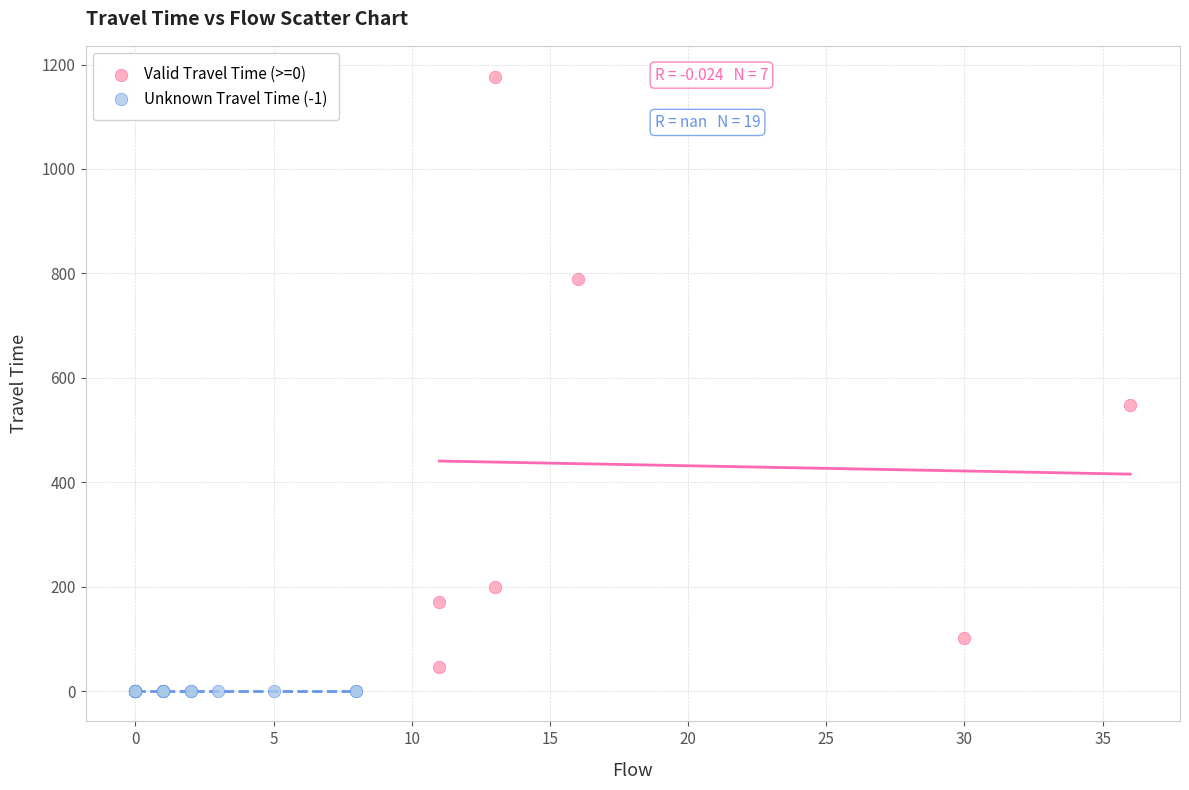

Which series reaches the maximum Y coordinate?

Valid Travel Time (>=0)